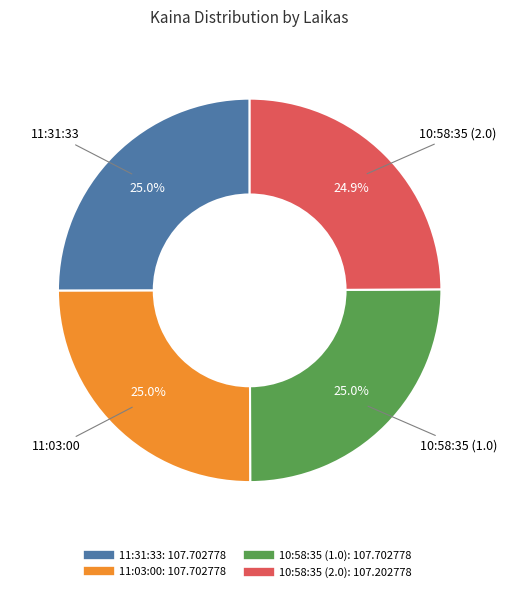

To the nearest percent, what percentage of the pie is 11:31:33?

25%